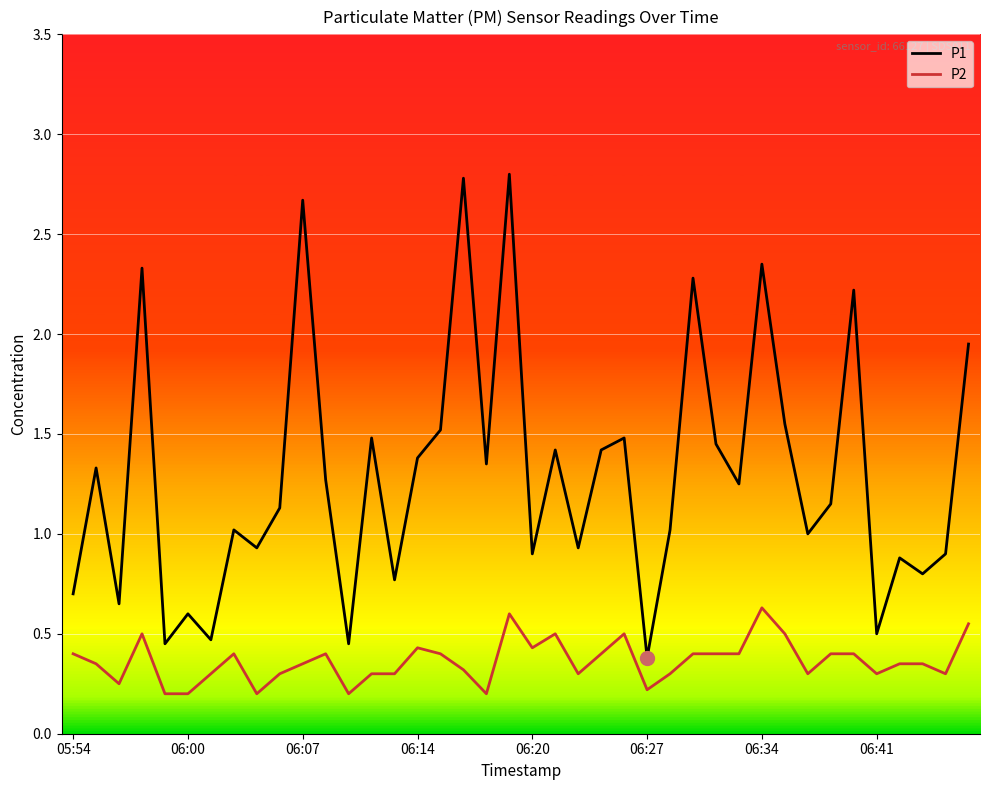

At how many categories does at least one series exceed 0?

40